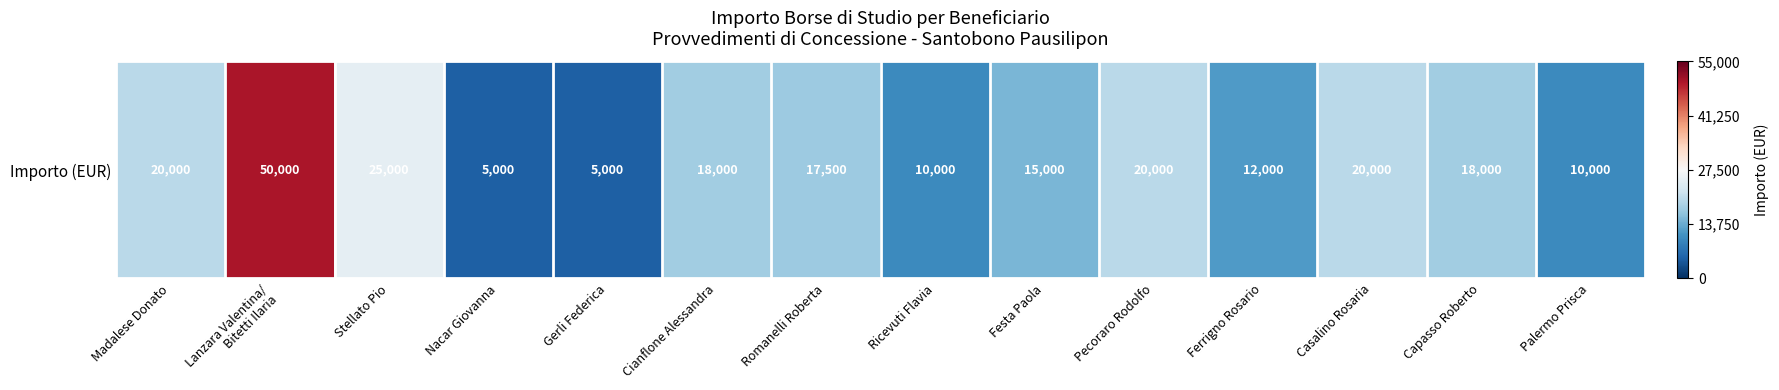

Which has a higher value, Pecoraro Rodolfo or Nacar Giovanna?

Pecoraro Rodolfo